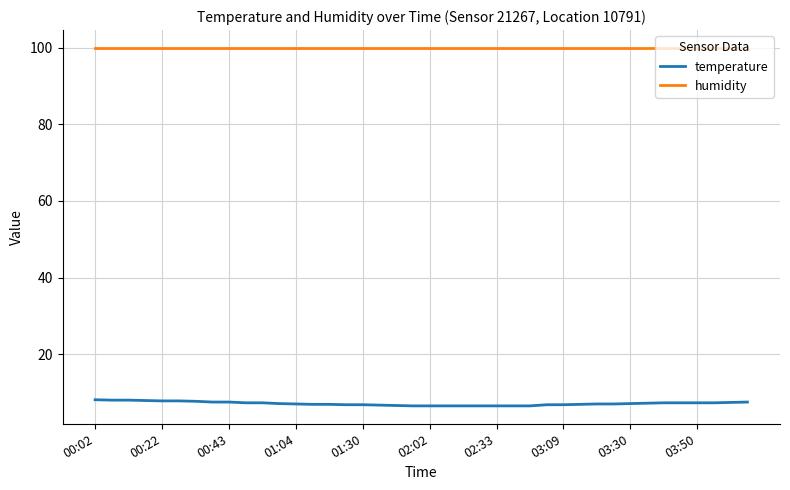

Rank the series by their maximum value, from highest to lowest.

humidity, temperature